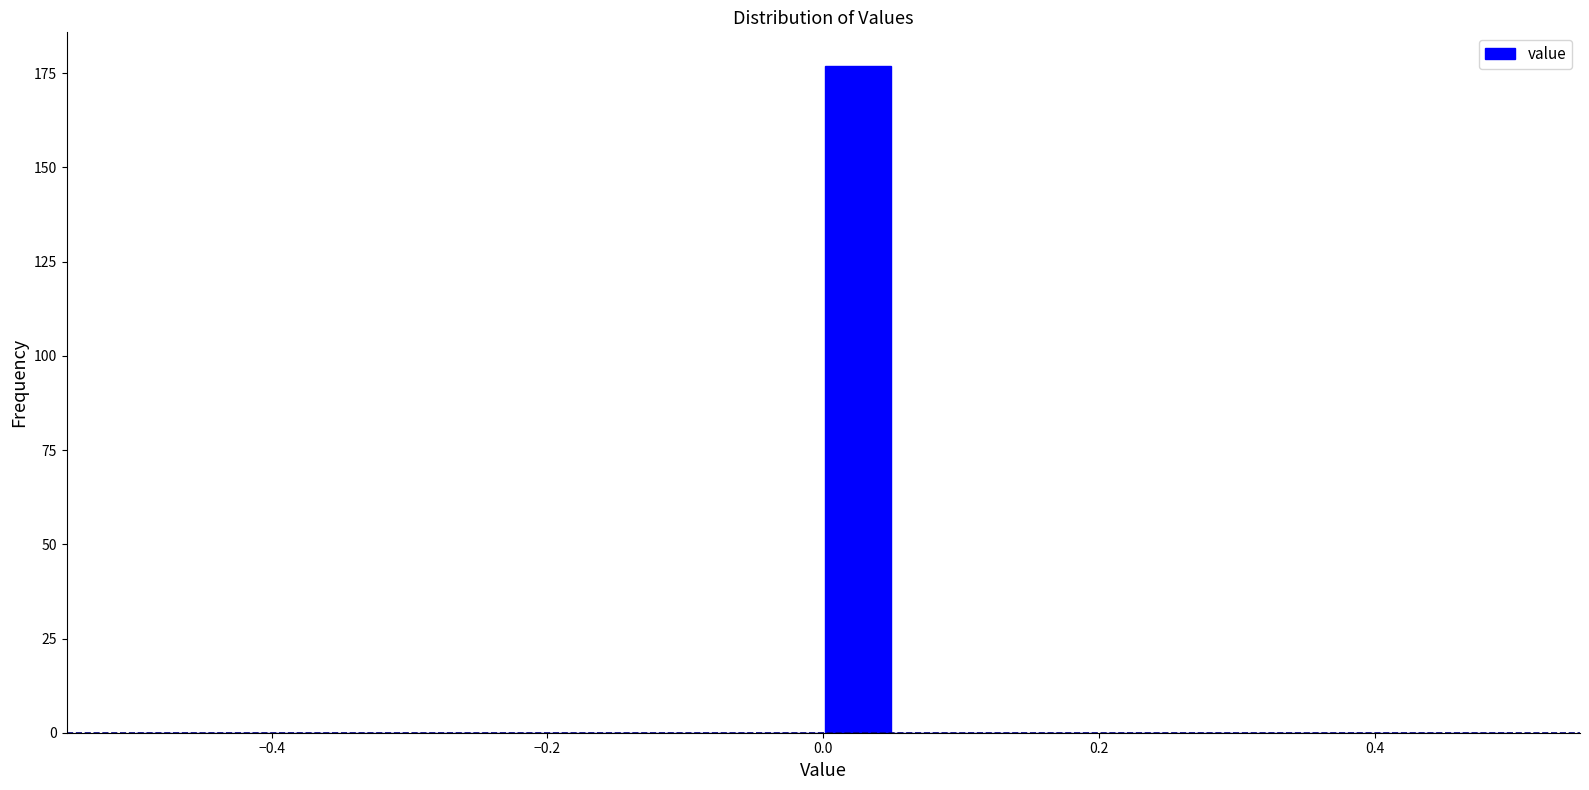

Around what value on the x-axis is the tallest bar? Give the approximate position of its centre, as read against the axis.

0.02